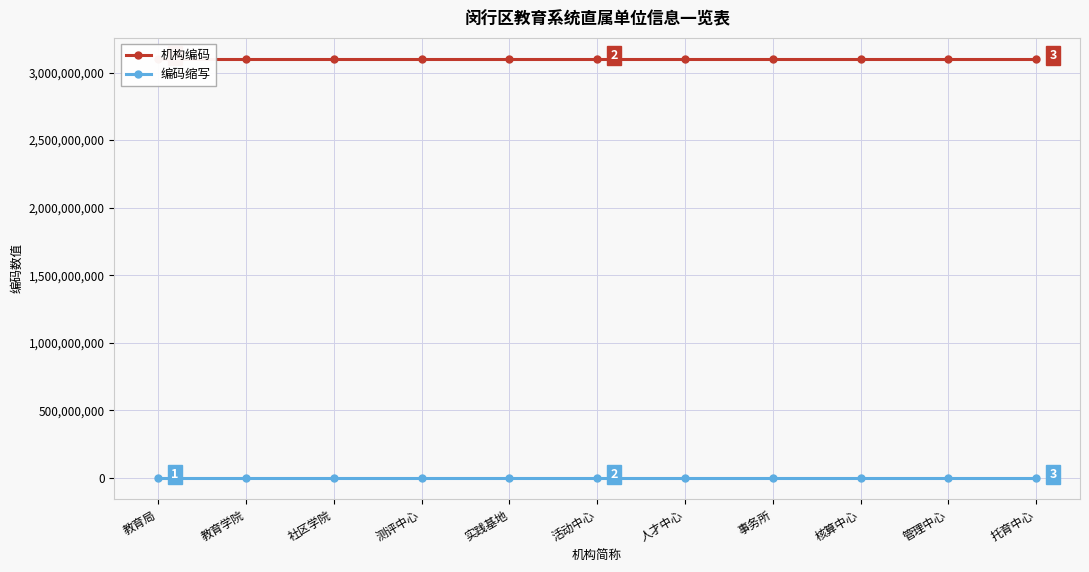

What is the approximate value of 机构编码 at 人才中心, to the nearest 5?

3101129010